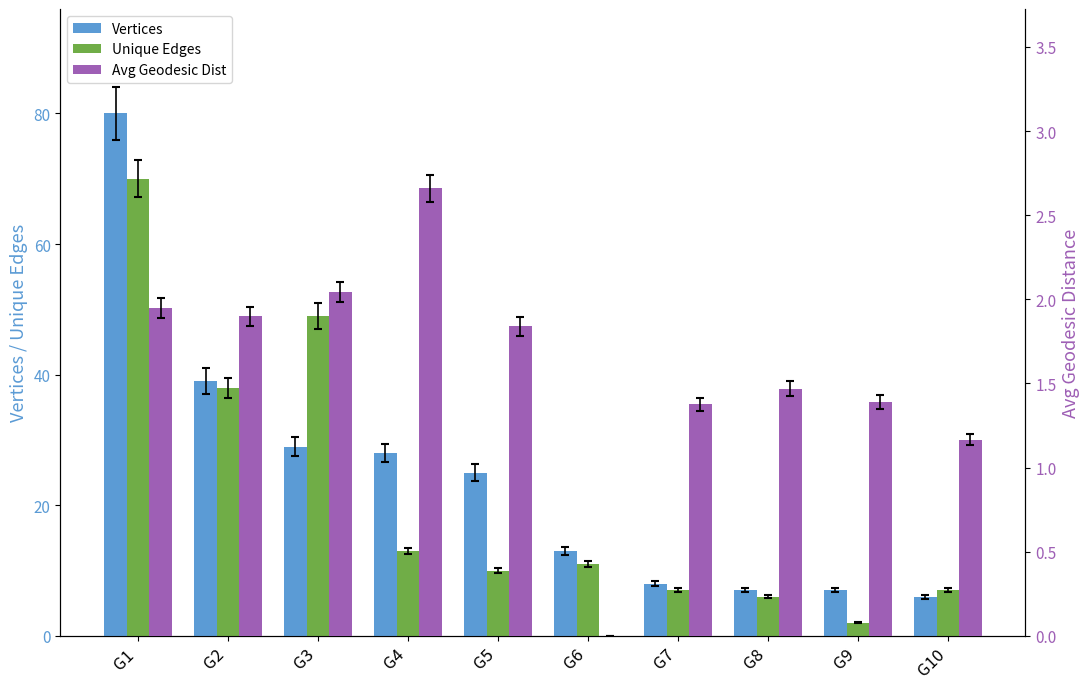

How many distinct data groups are displayed?

3